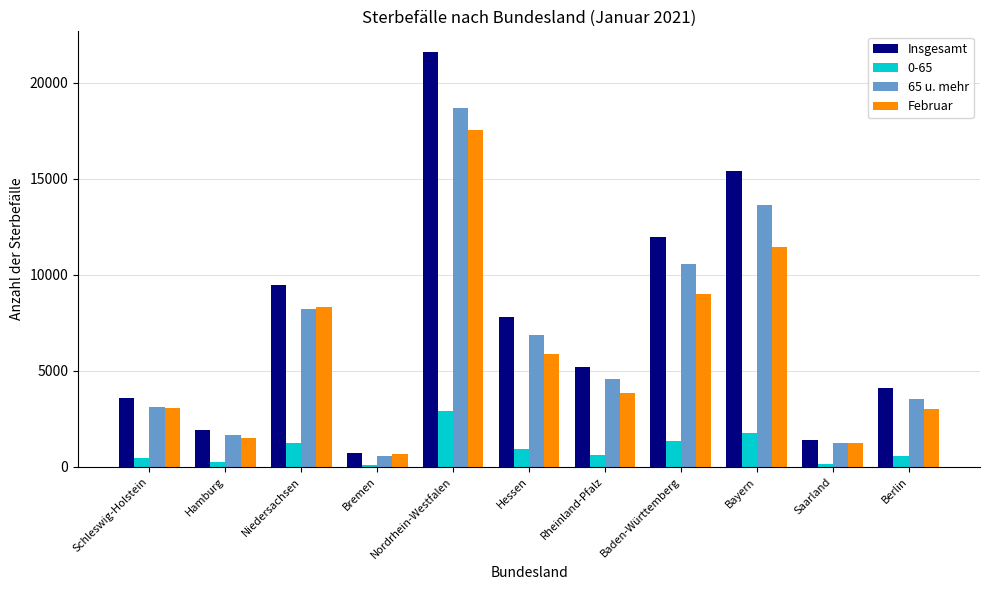

How many data points in Februar are less than 3838?

5